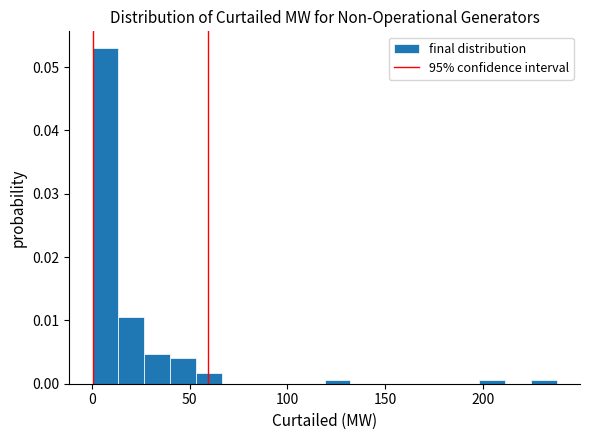

Read against the x-axis, roughly where is the centre of the tallest bar?

5